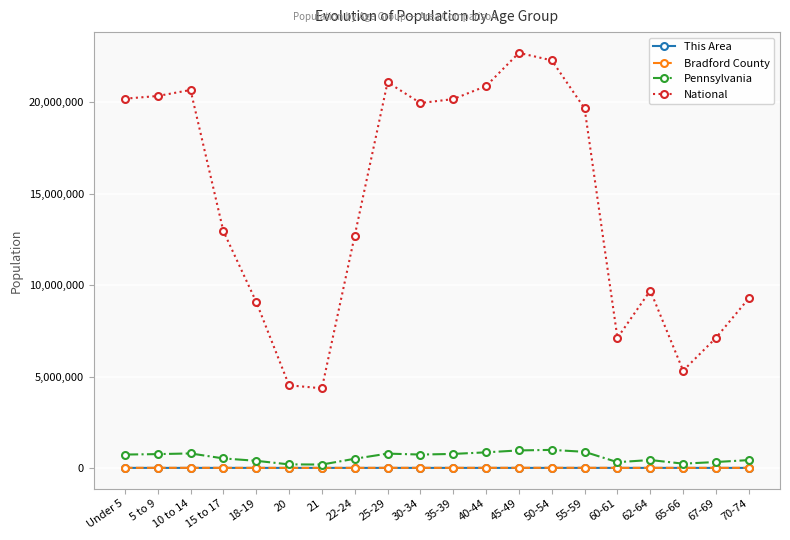

Is the value of Bradford County at 18-19 greater than the value of Pennsylvania at 35-39?

No